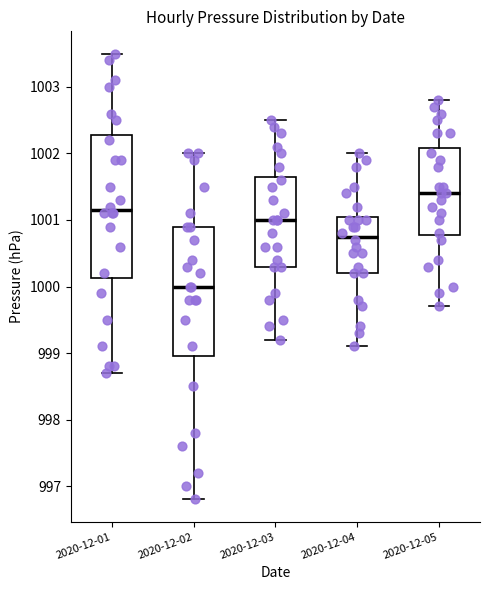

Reading left to right, read every box against the y-axis: the position of its median line, the range the box covers, and the ends of its whiskers. The values are not printed on the chart, so give them approximately, as read against the axis.

2020-12-01: median 1001.2, box 1000.1 to 1002.3, whiskers 998.7 to 1003.5
2020-12-02: median 1000.0, box 999.0 to 1000.9, whiskers 996.8 to 1002.0
2020-12-03: median 1001.0, box 1000.3 to 1001.7, whiskers 999.2 to 1002.5
2020-12-04: median 1000.8, box 1000.2 to 1001.1, whiskers 999.1 to 1002.0
2020-12-05: median 1001.4, box 1000.8 to 1002.1, whiskers 999.7 to 1002.8